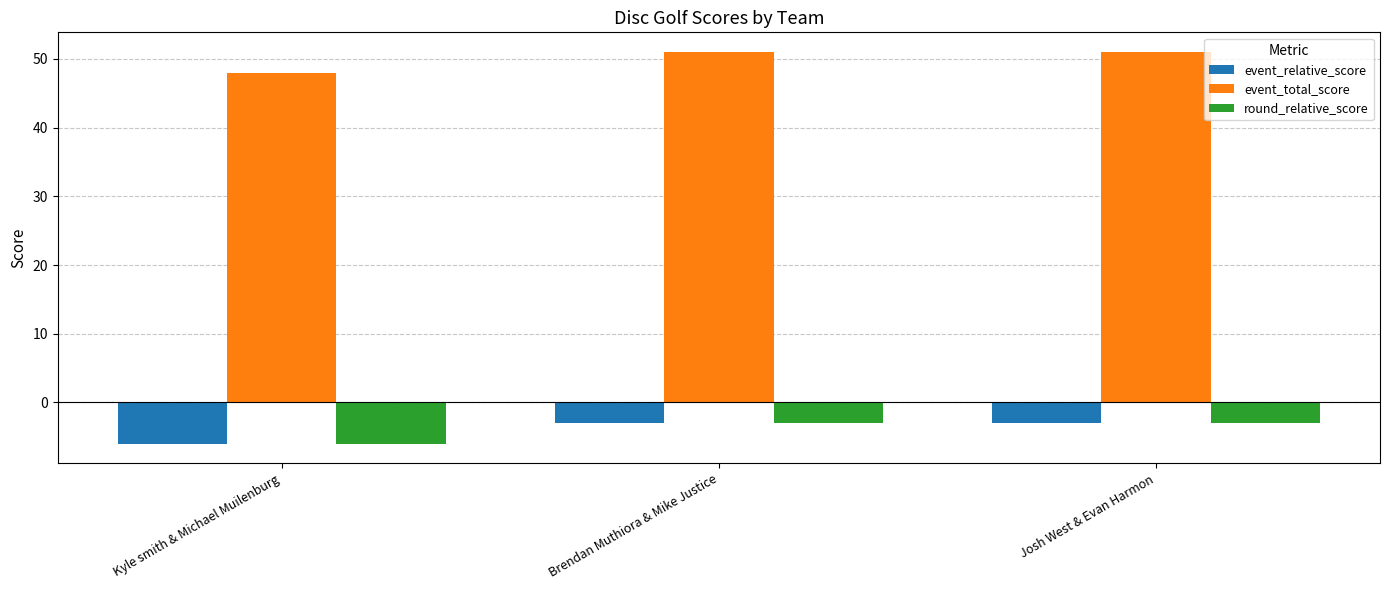

The value of event_relative_score at Josh West & Evan Harmon is -3. True or false?

True